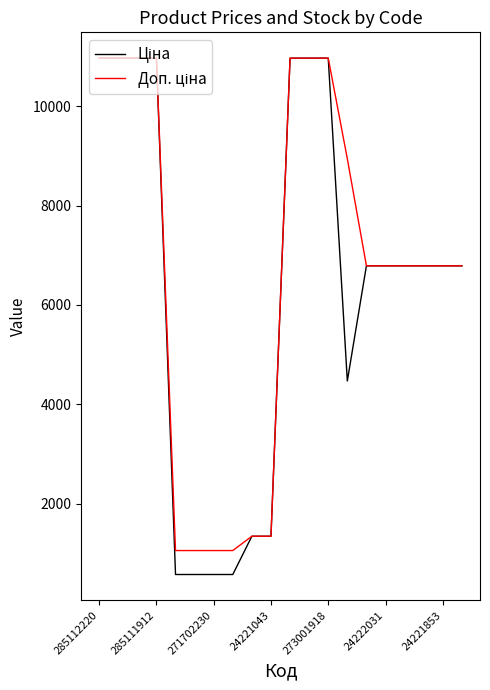

What is the smallest value displayed?

578.1